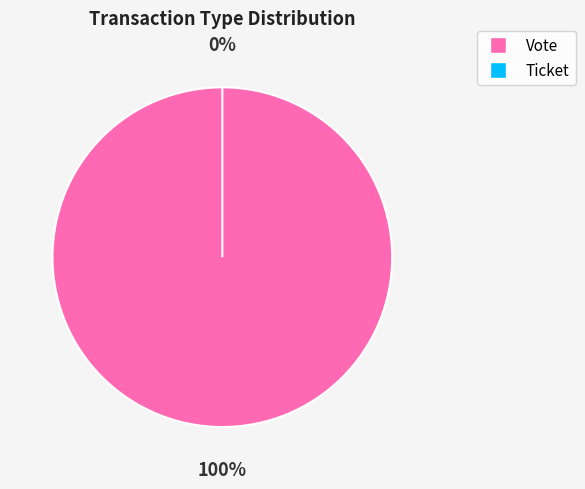

To the nearest percent, what portion does Vote represent?

100%